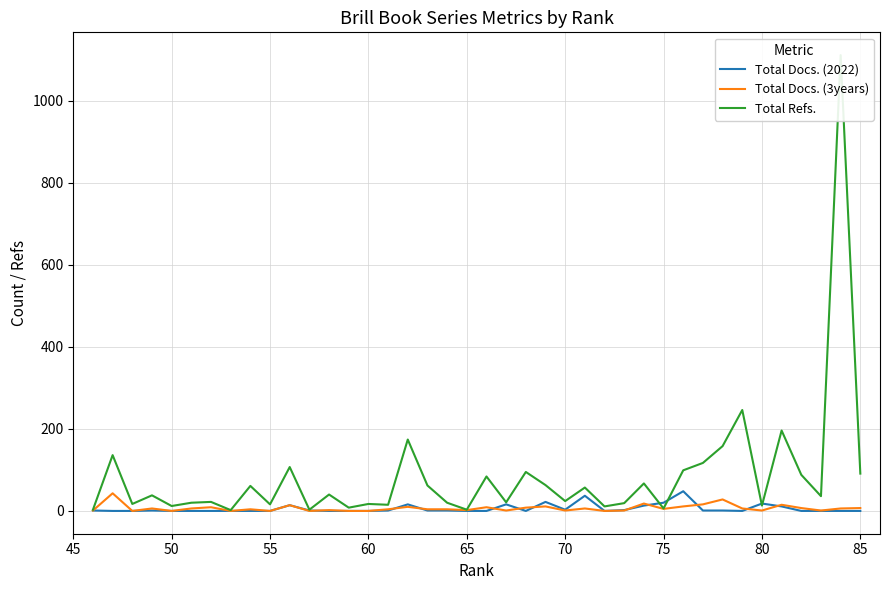

How many distinct data groups are displayed?

3